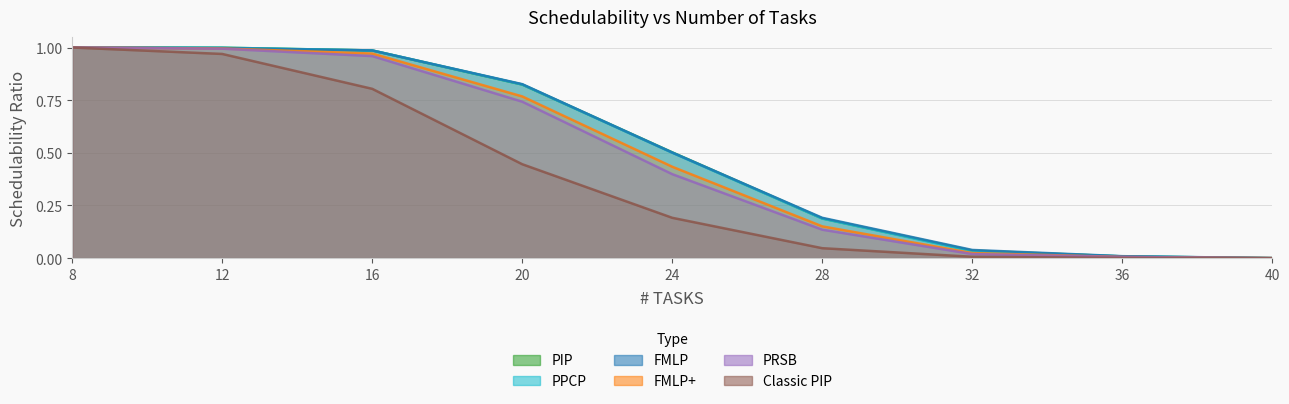

At which label is Classic PIP closest to 0?

40